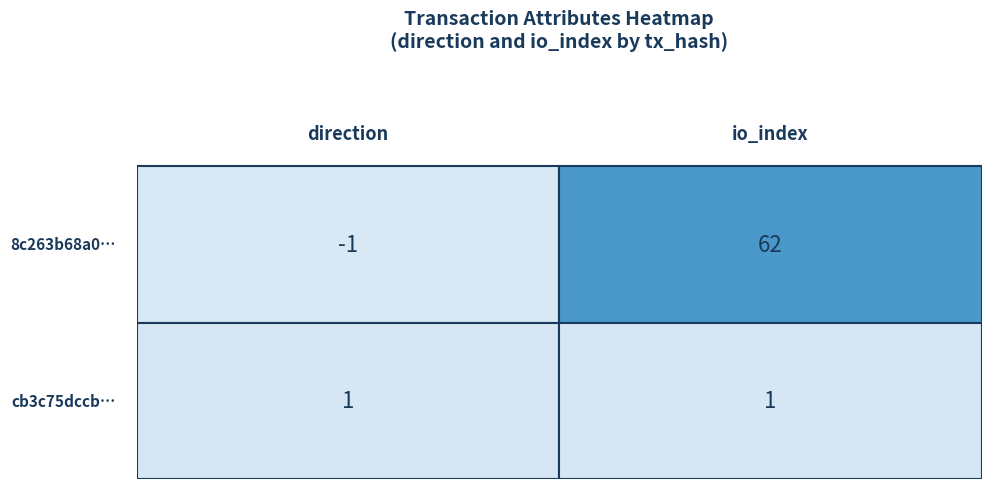

List the labels in order of cb3c75dccbb0247998ac834e9a11c7daad0b56f value, largest first.

0, 1